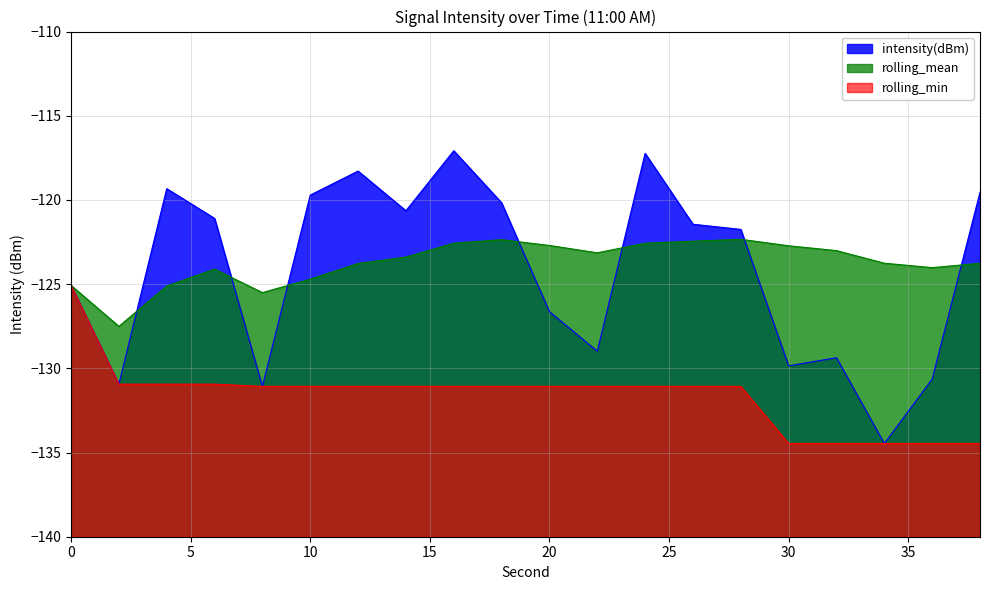

At which label does rolling_mean reach its peak?

28